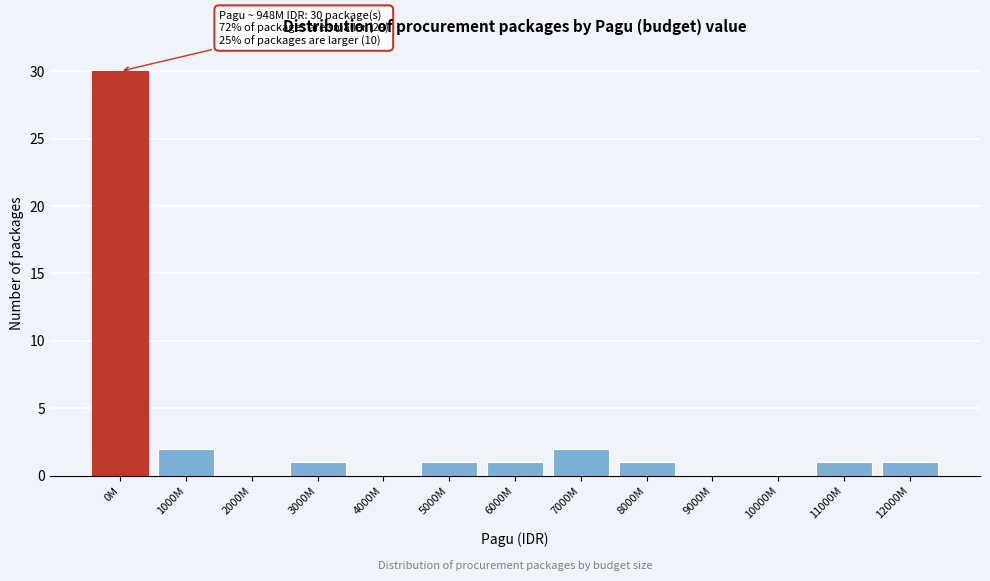

Reading left to right, what are all the values shown in this chart?

0M=30	1000M=2	2000M=0	3000M=1	4000M=0	5000M=1	6000M=1	7000M=2	8000M=1	9000M=0	10000M=0	11000M=1	12000M=1